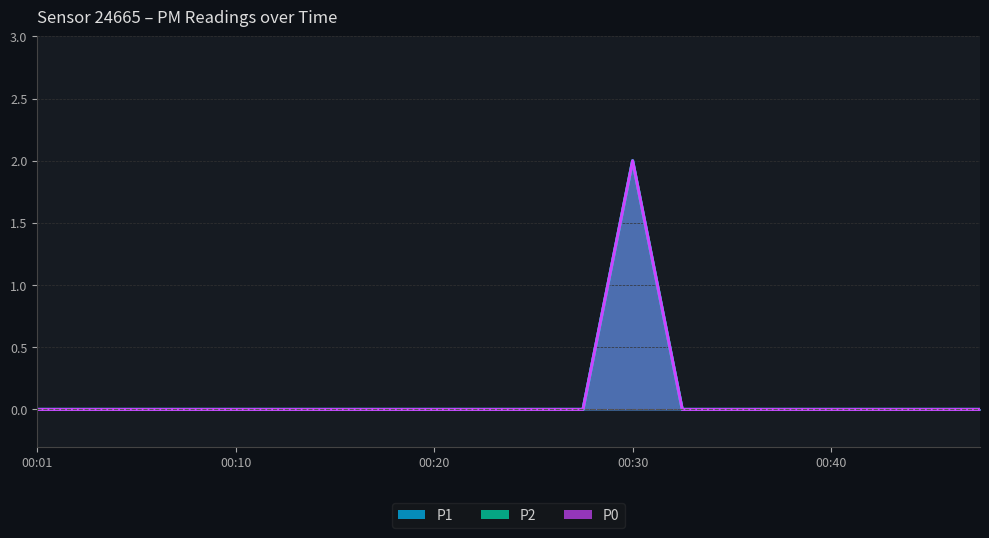

Which series changed the most between 00:03 and 00:32?

P1